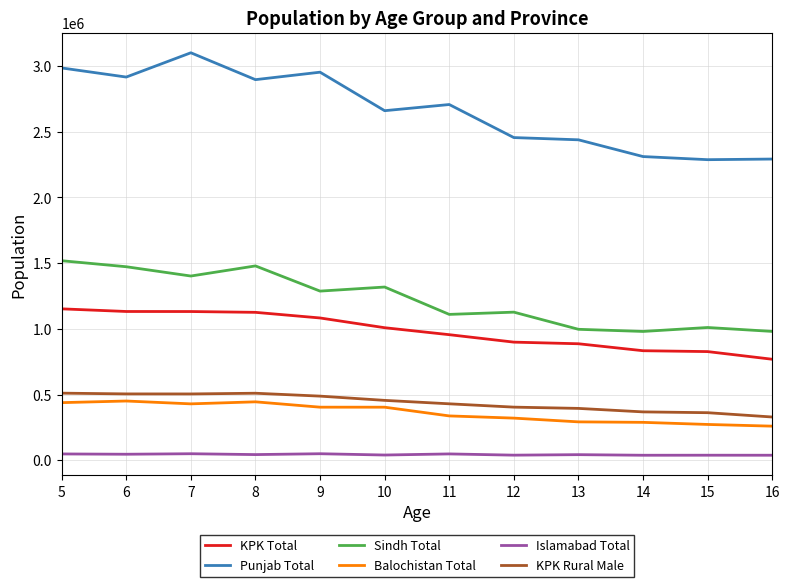

What is the average value of the KPK Total series?

983186